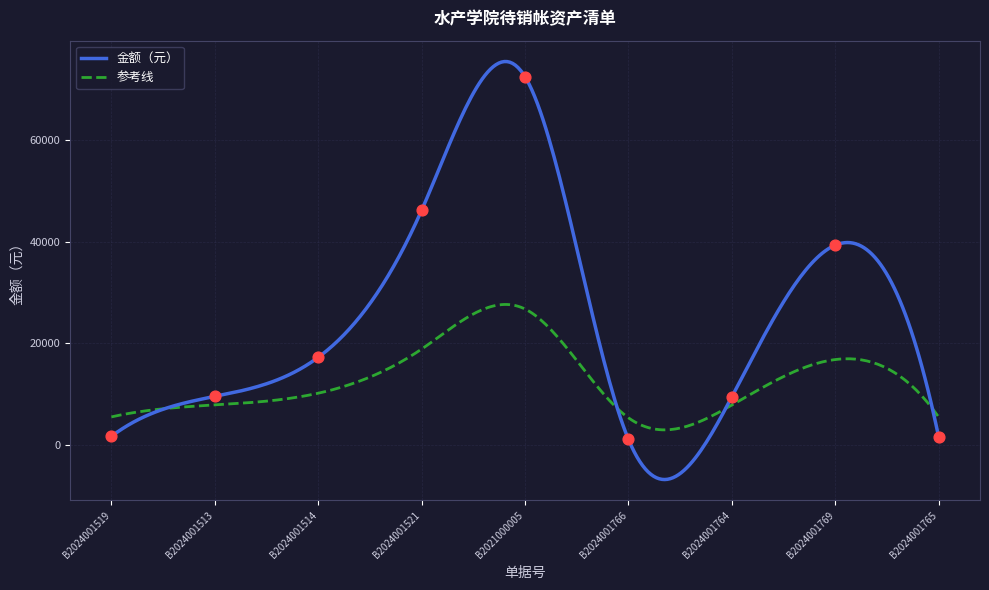

Approximately how many times larger is the value at B2024001764 compared to B2024001514?

0.5